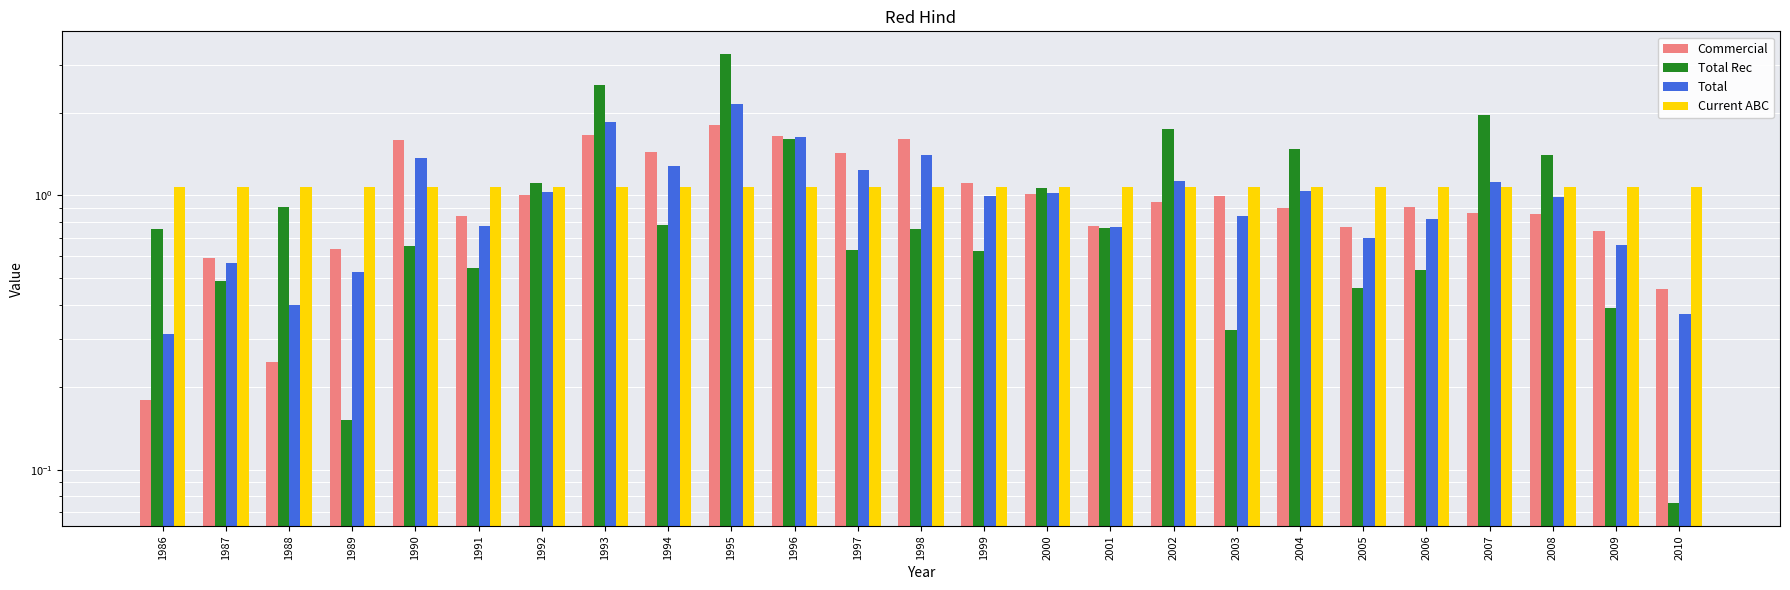

At 1988, list the series in order from largest to smallest.

Current ABC, Total Rec, Total, Commercial